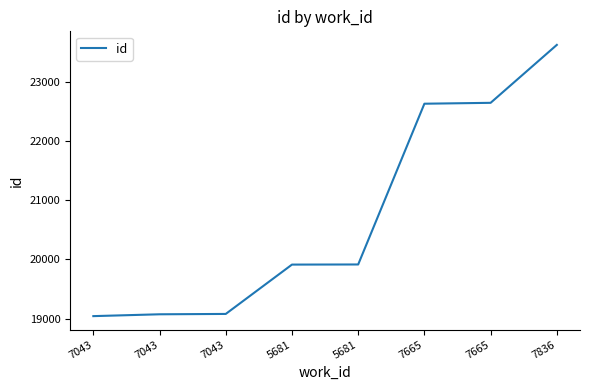

Does the chart have visible grid lines?

No